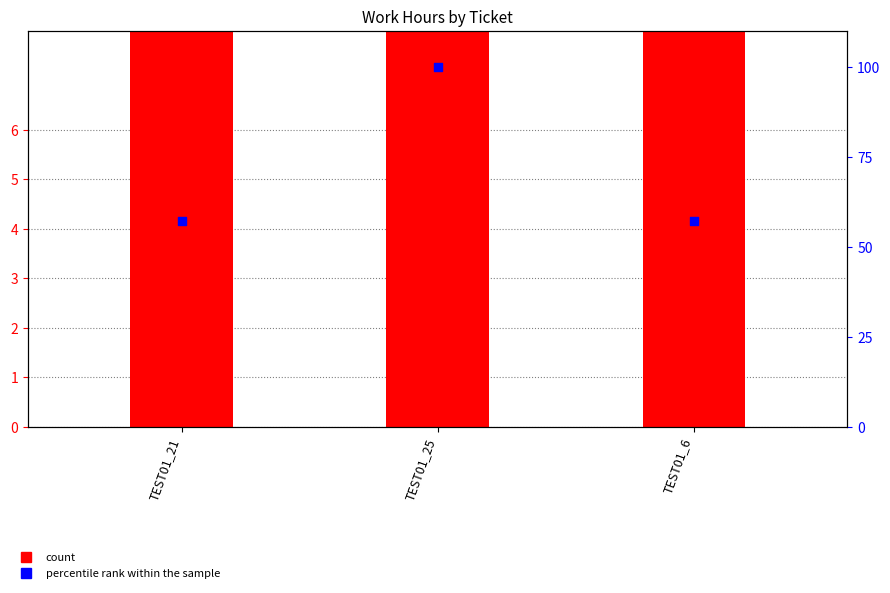

Is the value of percentile rank within the sample at TEST01_25 greater than the value of count at TEST01_25?

Yes